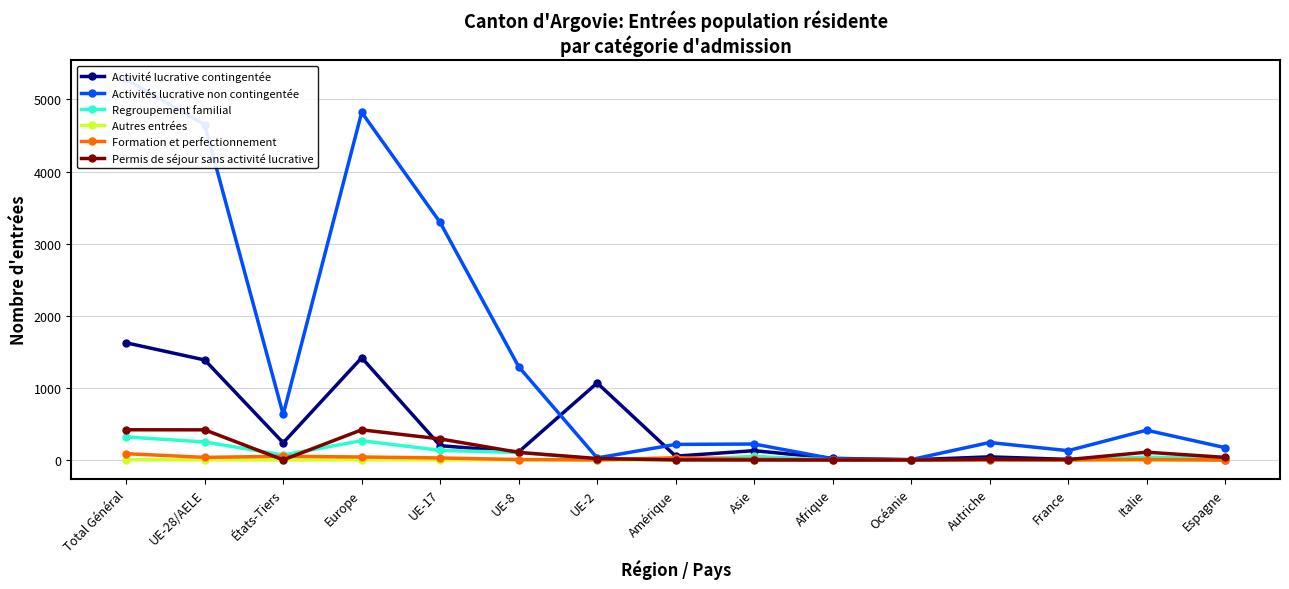

Where do Permis de séjour sans activité lucrative and Formation et perfectionnement first cross each other?

UE-28/AELE and États-Tiers